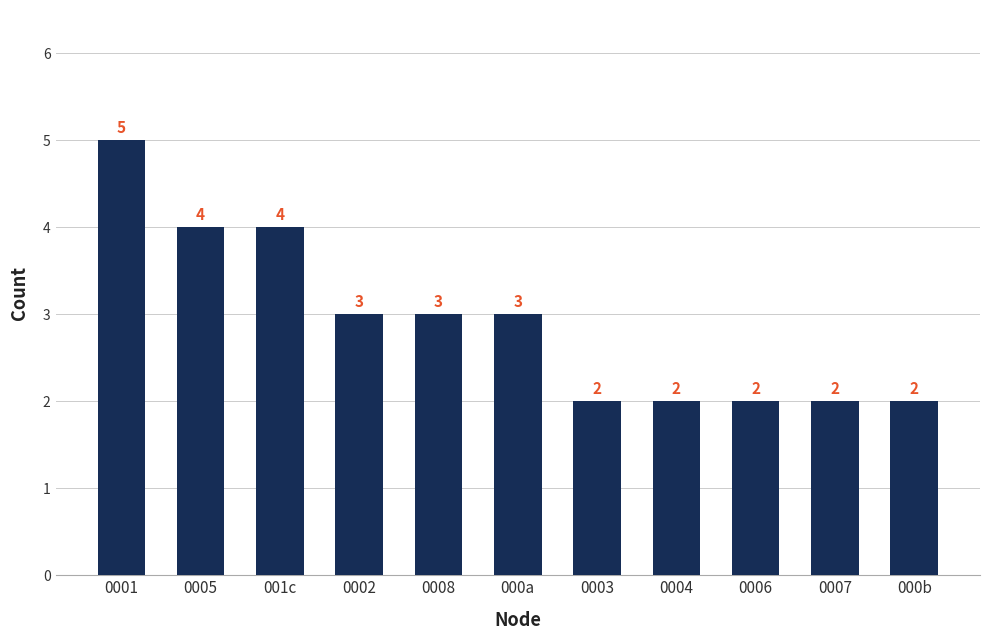

What is the approximate value at 0002?

3